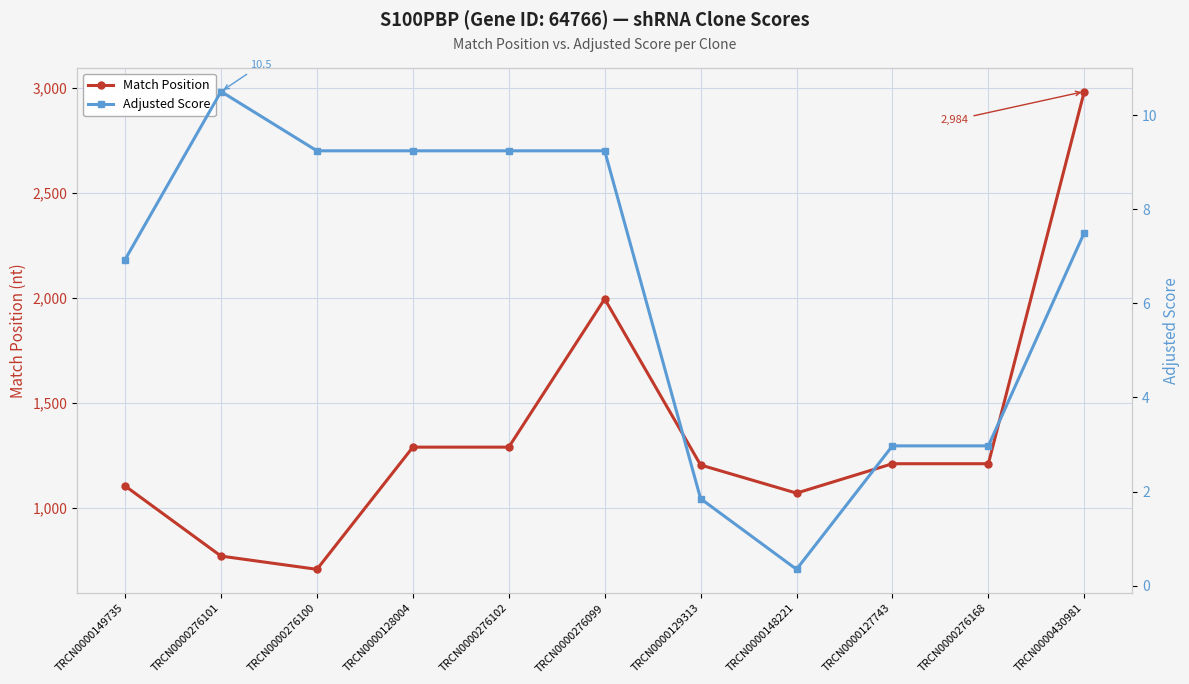

Which series changed the most between TRCN0000127743 and TRCN0000276168?

Match Position